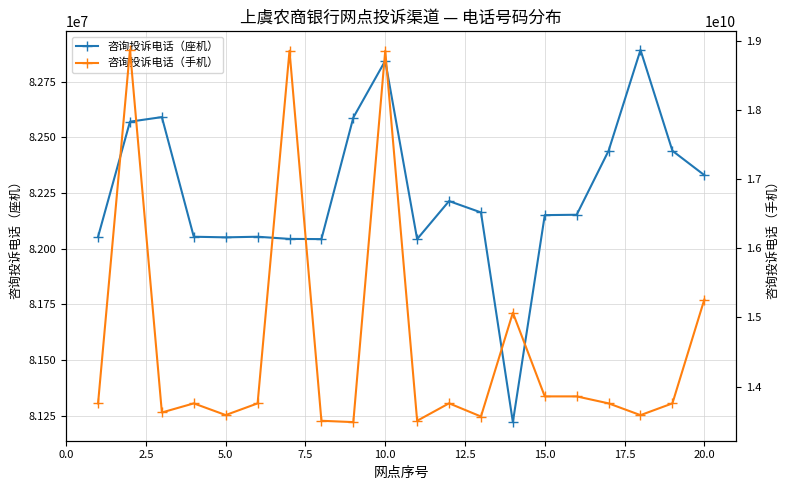

In 咨询投诉电话（座机）, how many points are lower than both neighbors (excluding endpoints)?

4